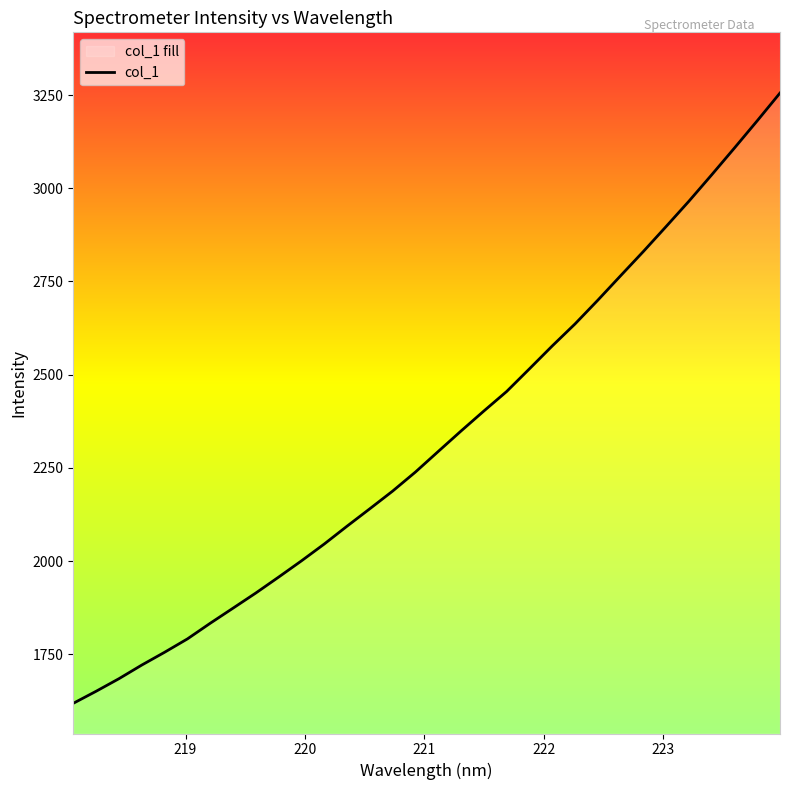

What is the average value?

2327.5